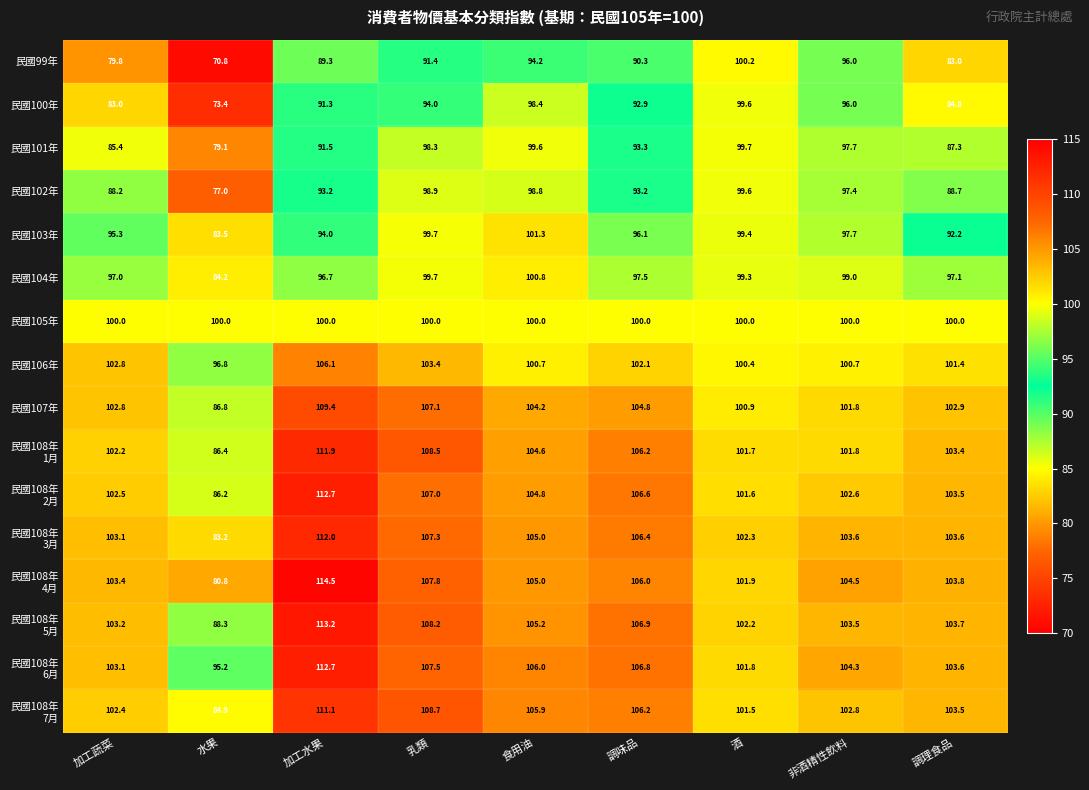

What is the sum of the 民國101年 values at 食用油 and 加工蔬菜?

185.0